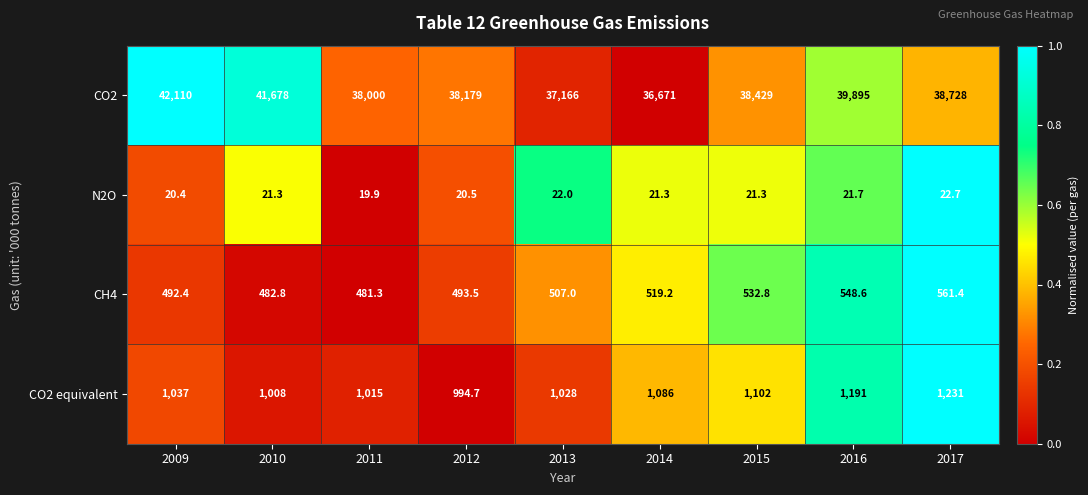

Which series changed the most between 2013 and 2016?

CO2